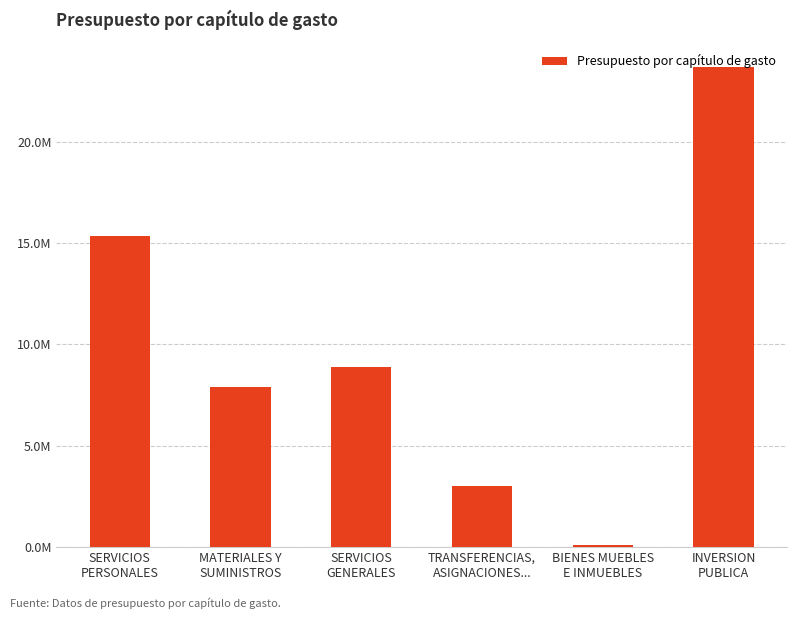

Which label corresponds to the largest value in the chart?

INVERSION
PUBLICA